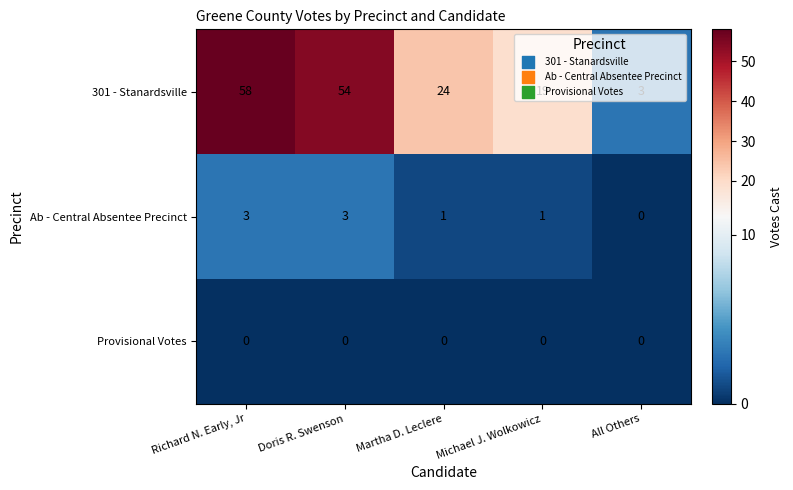

How many series are shown in this chart?

3